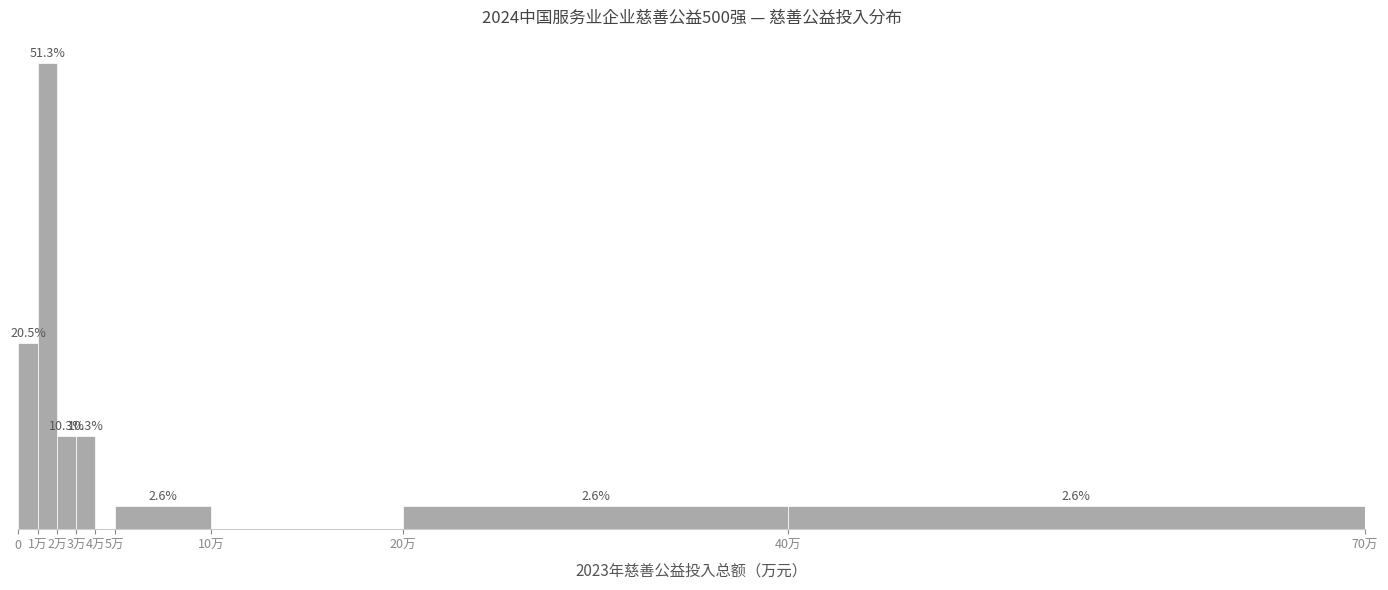

Which category has the highest value across all series?

1万